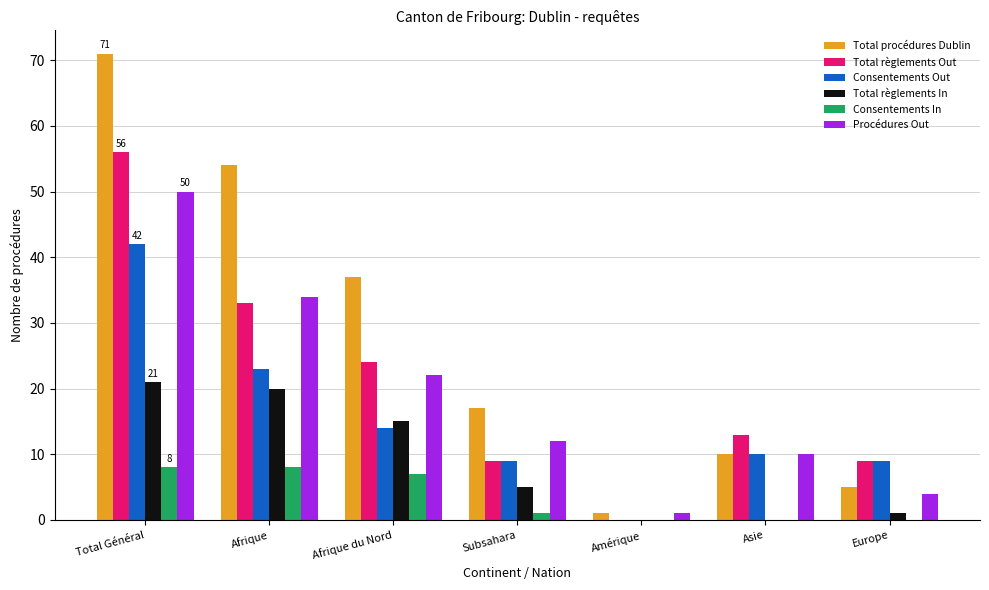

How many categories are shown in the chart?

7